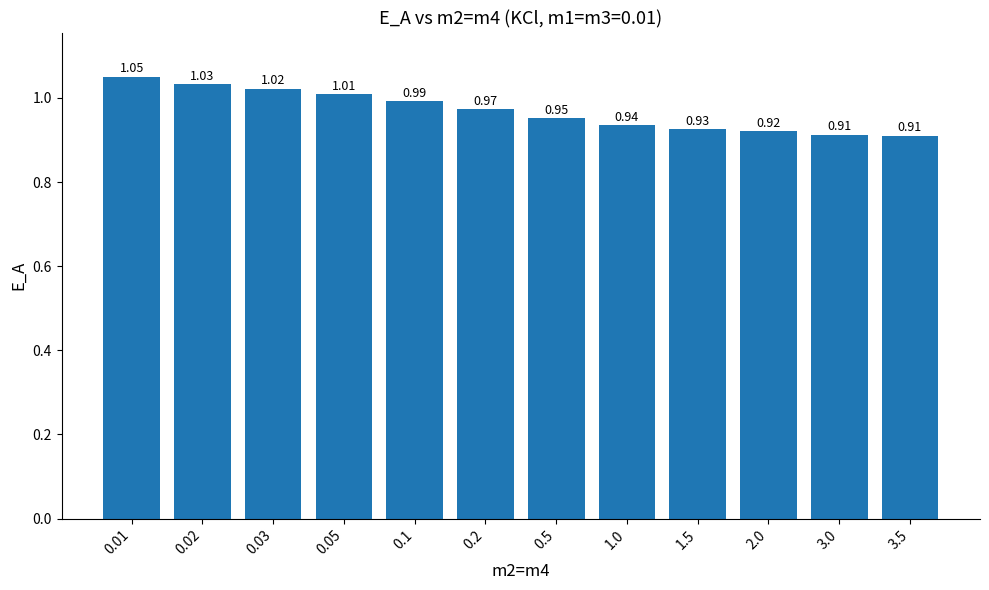

What is the label of the 12th bar from the left?

3.5